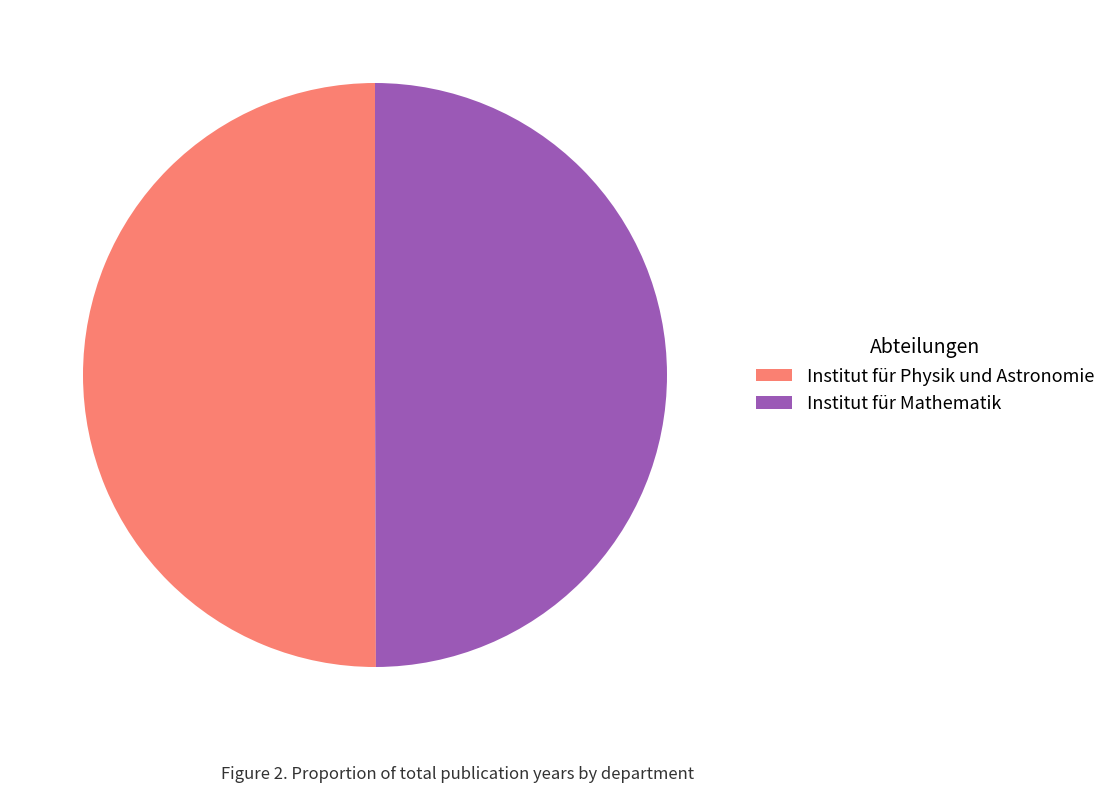

Combined, do Institut für Physik und Astronomie and Institut für Mathematik account for over 50%?

Yes